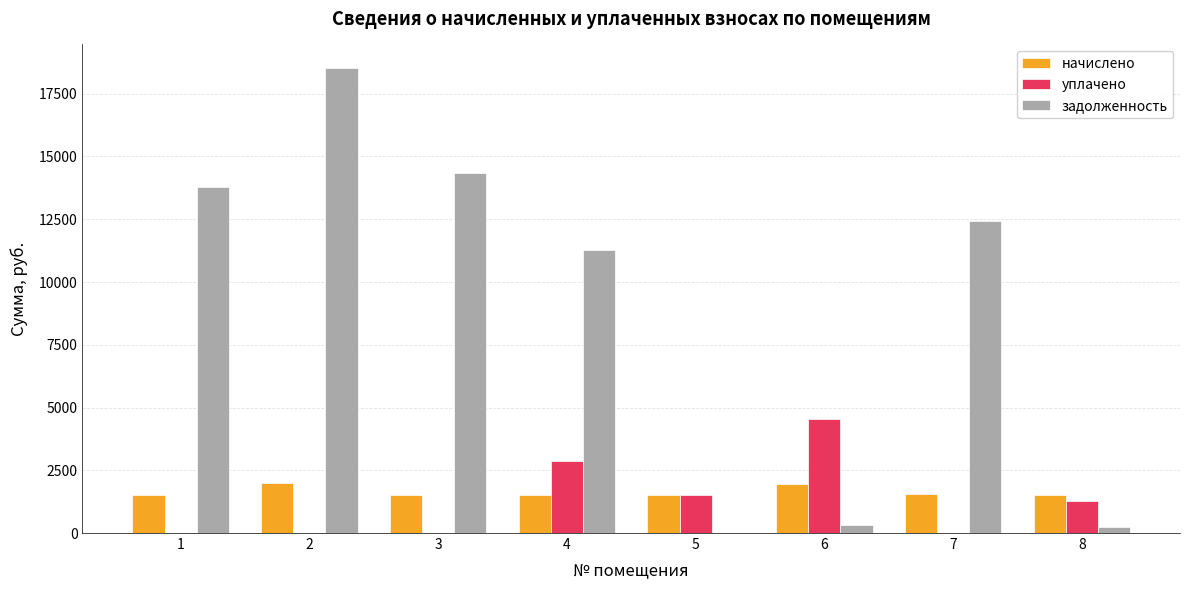

What is the difference between the задолженность values at 3 and 1?

539.7